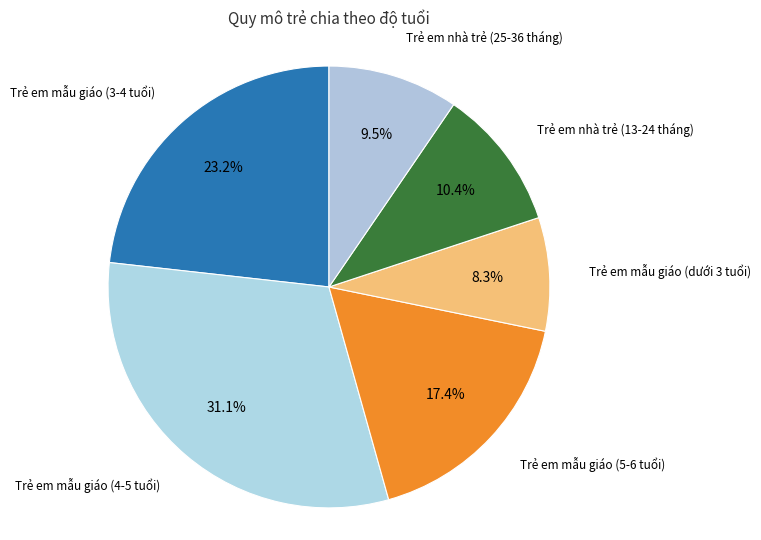

How many slices are in this pie chart?

6